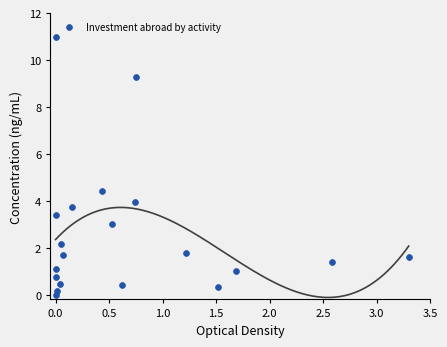

What is the range of Y values (max minus min)?

11.0